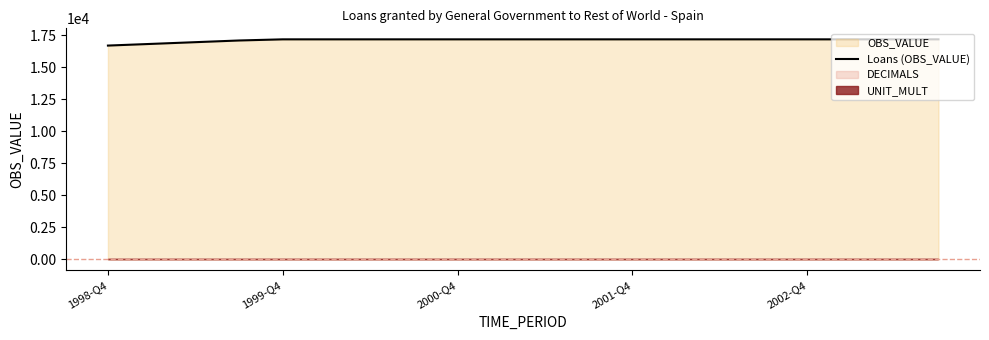

What is the minimum value for Loans (OBS_VALUE)?

16683